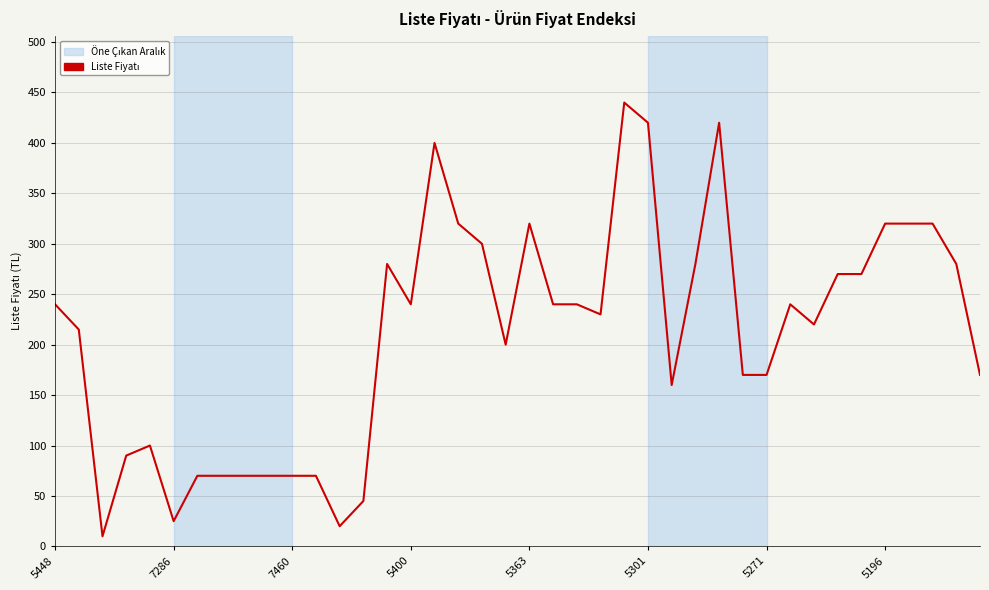

What is the difference between the maximum and minimum values?

430